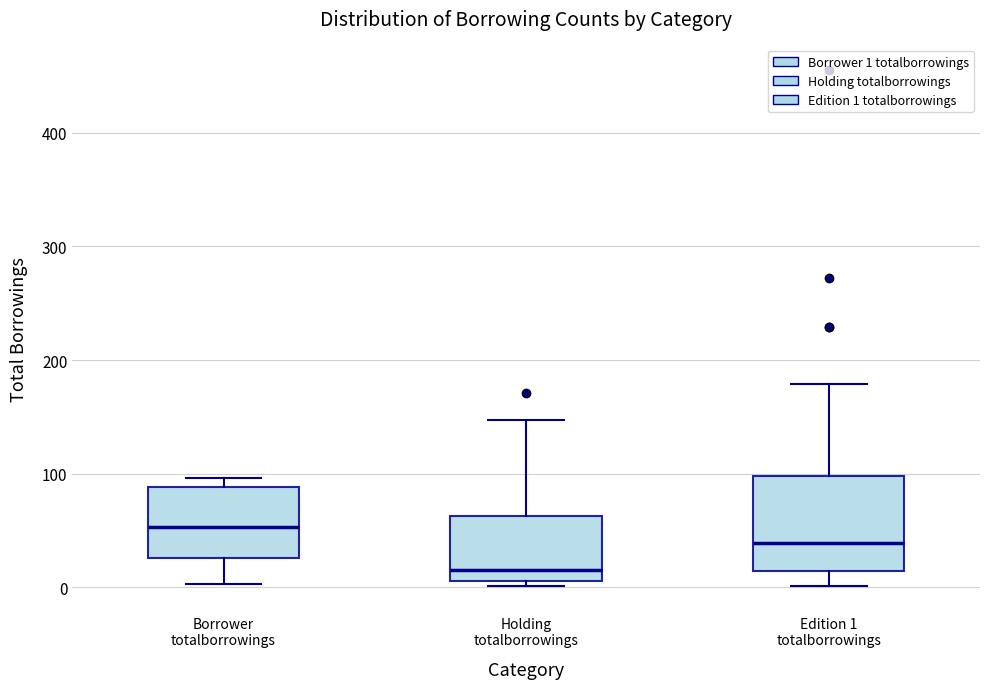

Where is the upper edge of the box for Borrower totalborrowings on the y-axis? The values are not printed on the chart, so give them approximately, as read against the axis.

90